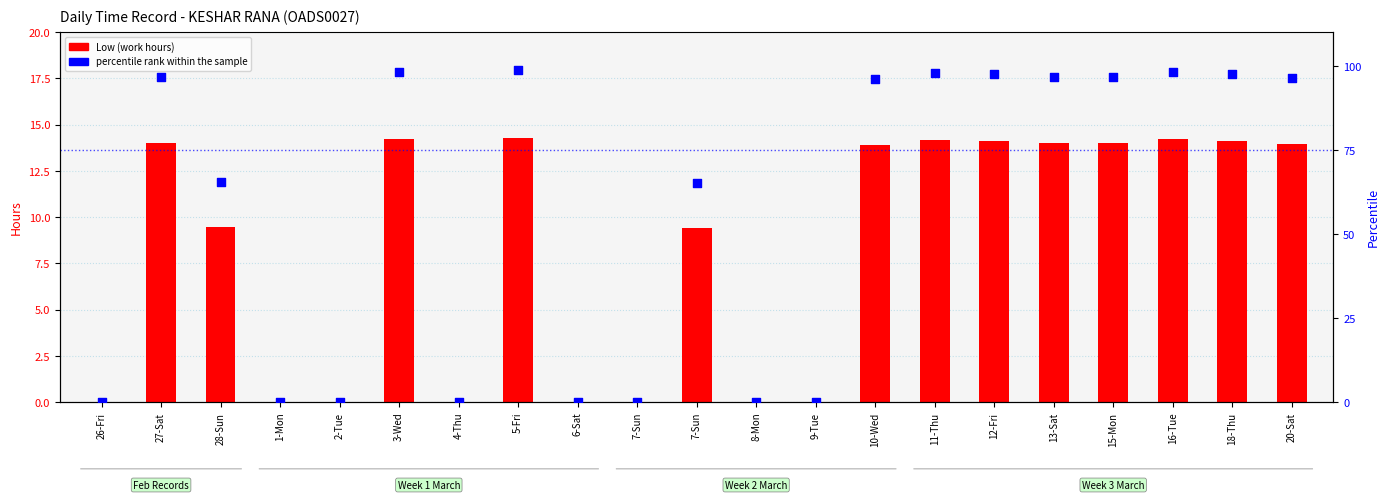

Is the value of Low (Hours) at 3-Wed greater than the value of percentile rank within the sample at 4-Thu?

Yes